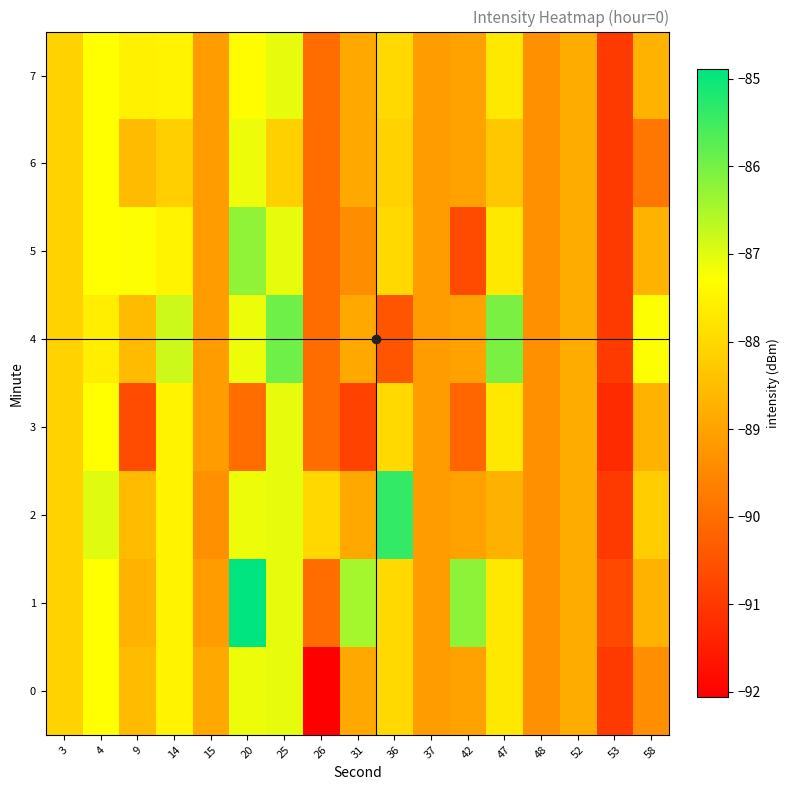

Between 15 and 42, which series saw the biggest shift?

1